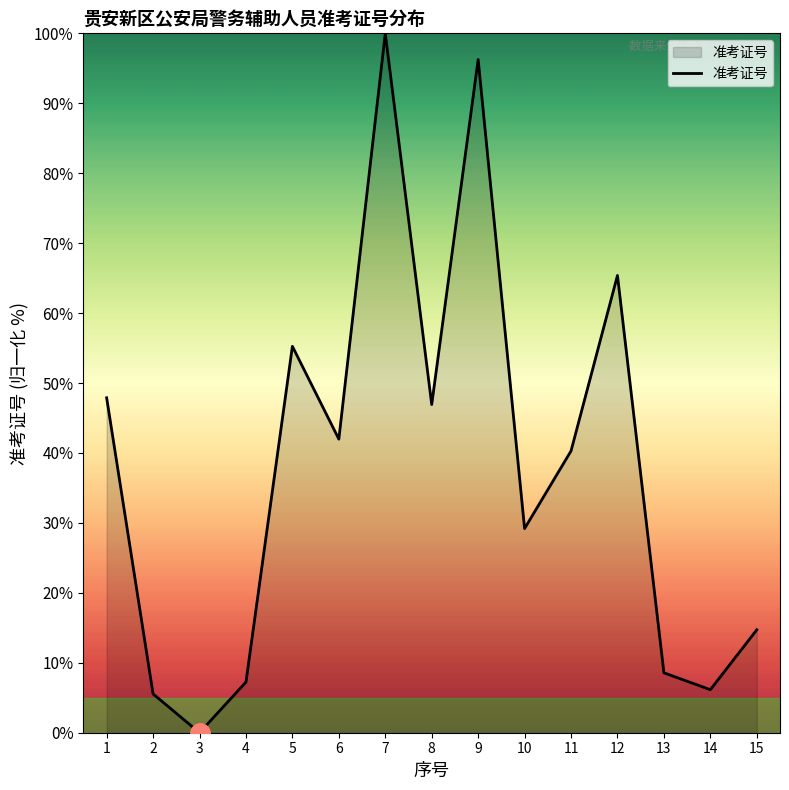

Reading right to left, list all the values displayed in this chart.

14.7	6.2	8.6	65.4	40.3	29.2	96.3	46.9	100.0	42.0	55.2	7.2	0.0	5.5	47.9